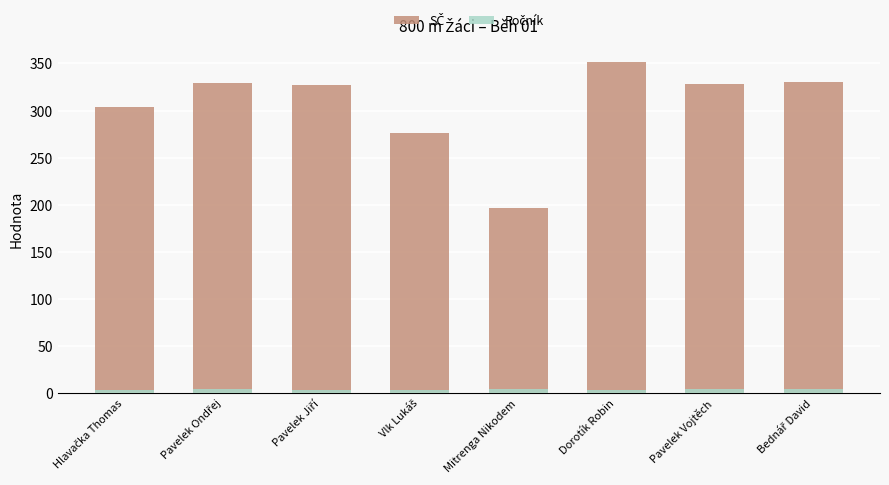

Reading left to right, what are all the values shown in this chart?

SČ: Hlavačka Thomas=304	Pavelek Ondřej=329	Pavelek Jiří=327	Vlk Lukáš=276	Mitrenga Nikodem=196	Dorotík Robin=352	Pavelek Vojtěch=328	Bednář David=330
Ročník: Hlavačka Thomas=3	Pavelek Ondřej=4	Pavelek Jiří=3	Vlk Lukáš=3	Mitrenga Nikodem=4	Dorotík Robin=3	Pavelek Vojtěch=4	Bednář David=4